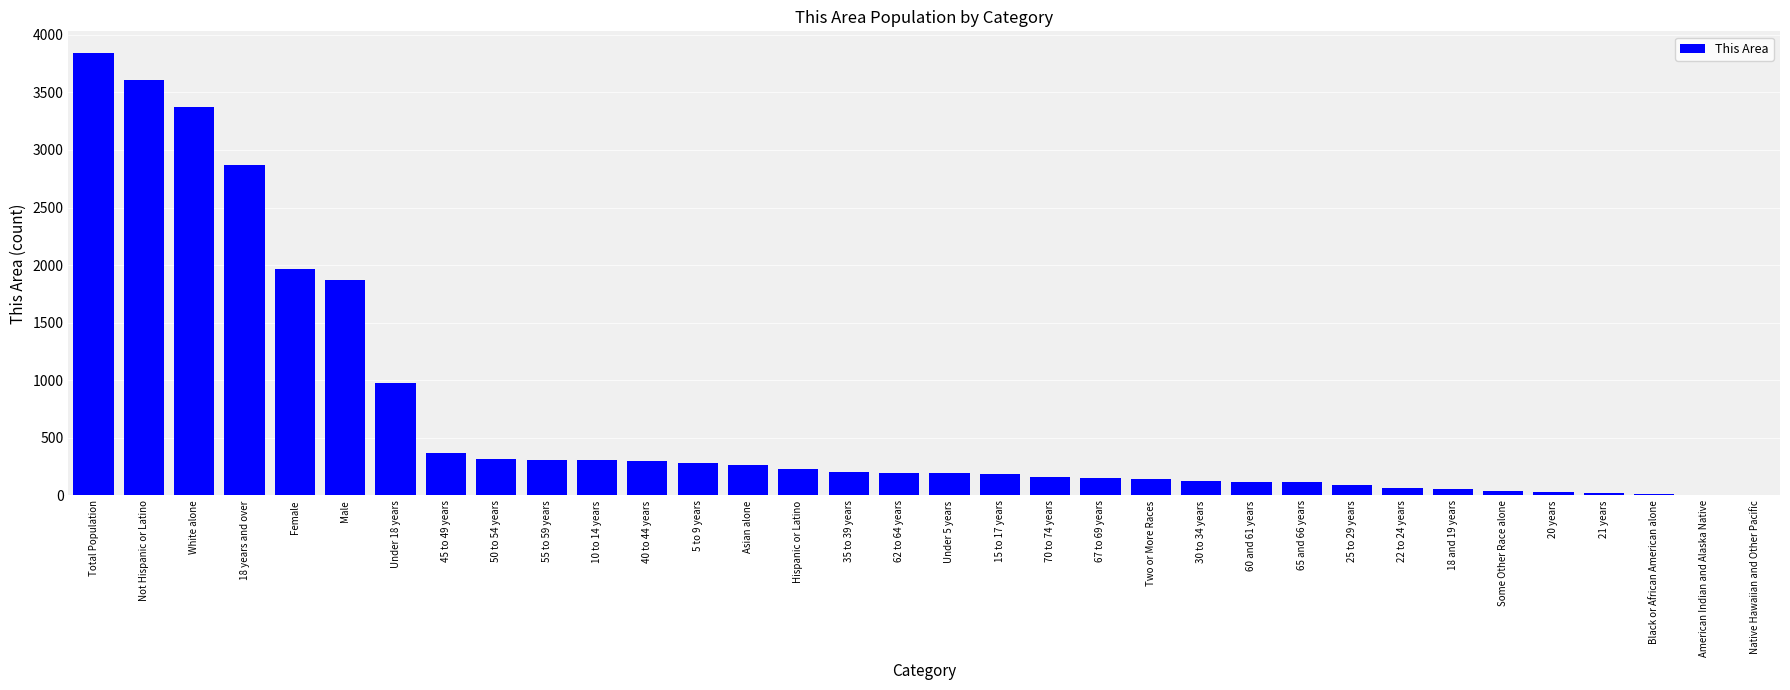

The value at Total Population is 3838. True or false?

True